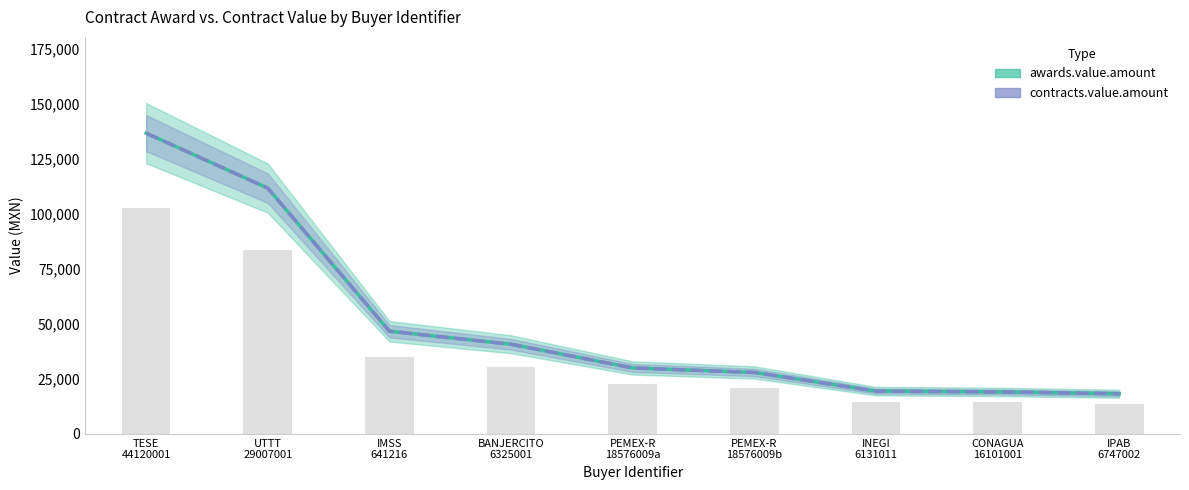

Reading left to right, what are all the values shown in this chart?

awards.value.amount: TESE
44120001=136671.9	UTTT
29007001=111687.4	IMSS
641216=46675.4	BANJERCITO
6325001=40759.8	PEMEX-R
18576009a=30000.1	PEMEX-R
18576009b=27949.5	INEGI
6131011=19467.8	CONAGUA
16101001=19118.0	IPAB
6747002=18276.7
contracts.value.amount: TESE
44120001=136671.9	UTTT
29007001=111687.4	IMSS
641216=46675.4	BANJERCITO
6325001=40759.8	PEMEX-R
18576009a=30000.1	PEMEX-R
18576009b=27949.5	INEGI
6131011=19467.8	CONAGUA
16101001=19118.0	IPAB
6747002=18276.7